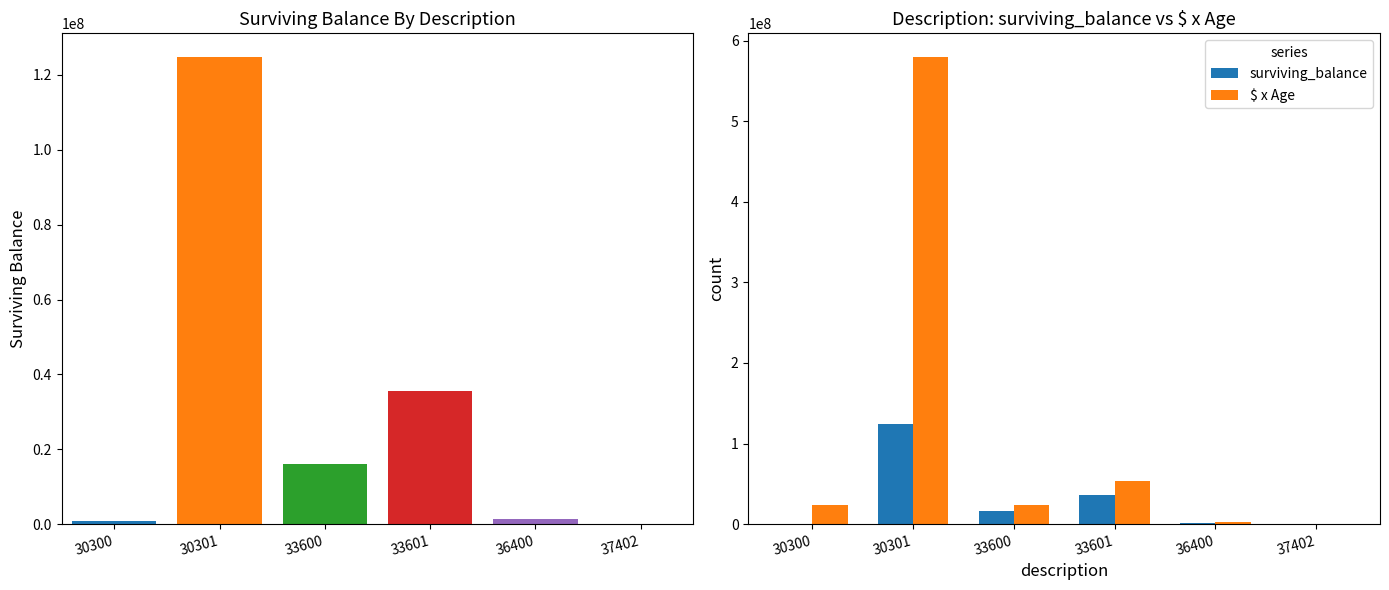

What are all the series names shown in the legend?

surviving_balance, $ x Age